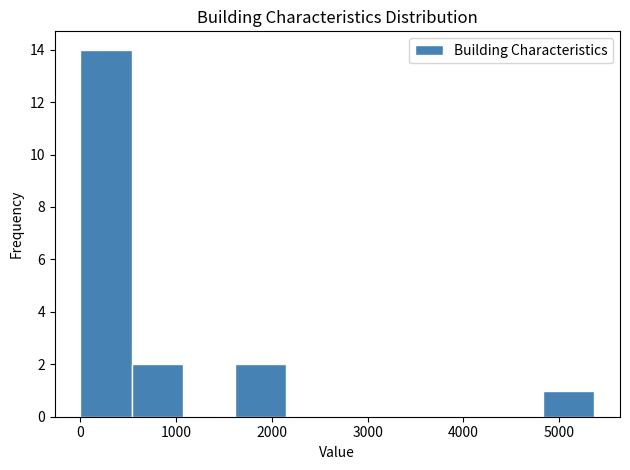

Reading left to right, list every bar in this chart as the range it spans on the x-axis followed by its height. Neither the bar edges nor the heights are printed on the chart, so give them approximately, as read against the axes.

0 to 500: 14
500 to 1100: 2
1100 to 1600: 0
1600 to 2100: 2
2100 to 2700: 0
2700 to 3200: 0
3200 to 3800: 0
3800 to 4300: 0
4300 to 4800: 0
4800 to 5400: 1